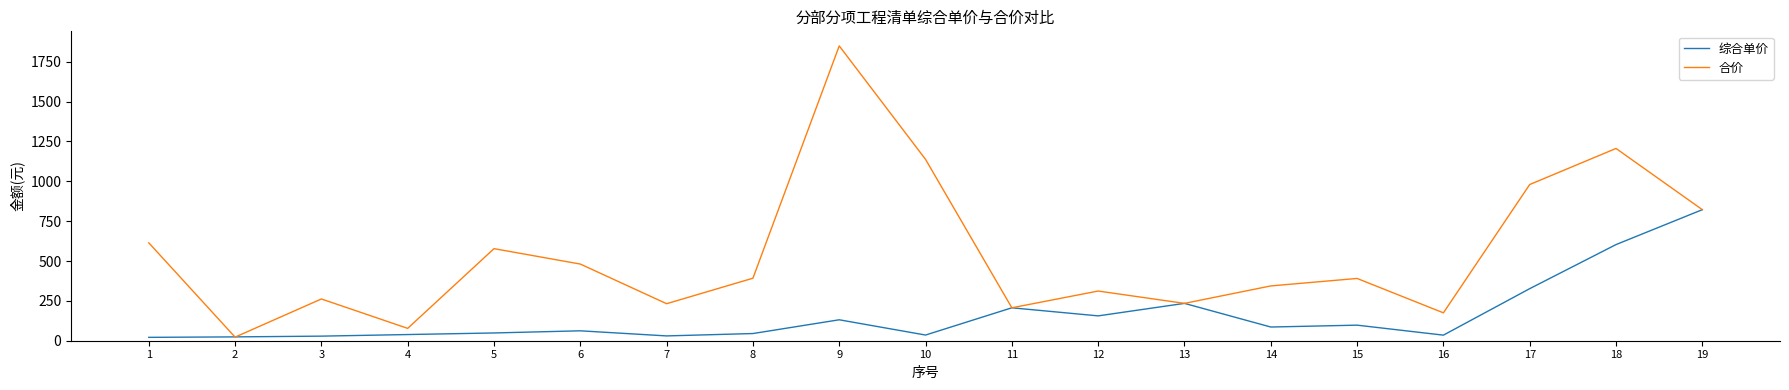

Where do 综合单价 and 合价 first cross each other?

1 and 2